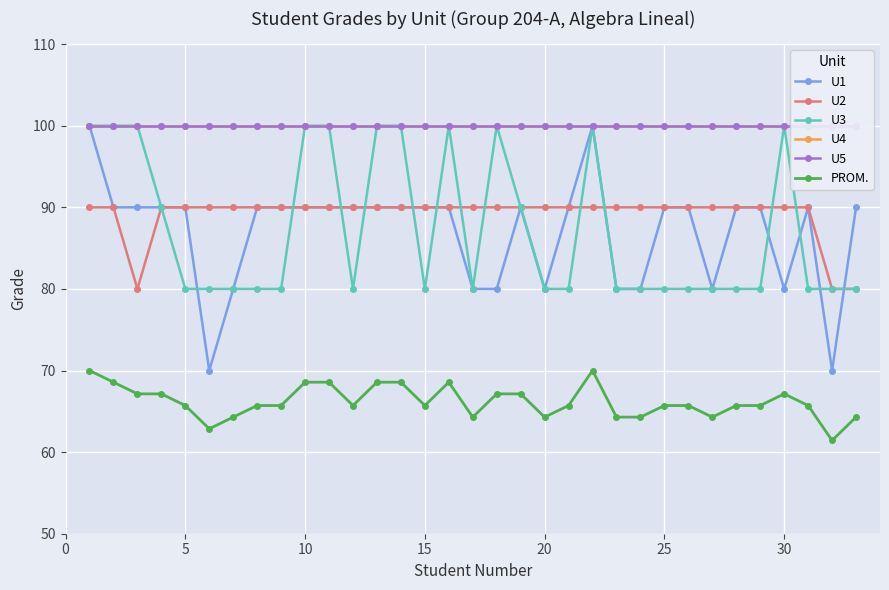

True or false: U2 and PROM. intersect in this chart.

False